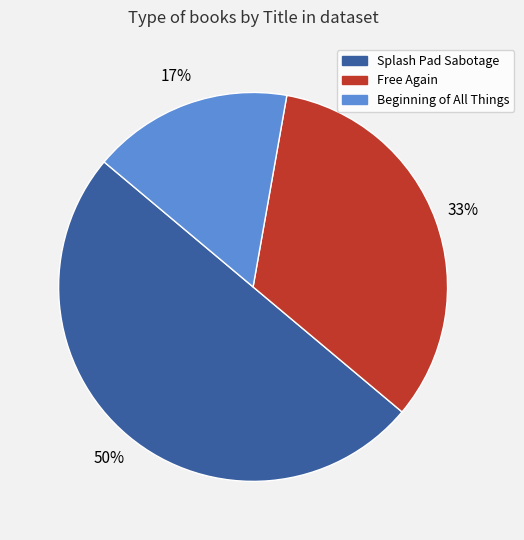

Does Free Again represent more than half of the total?

No